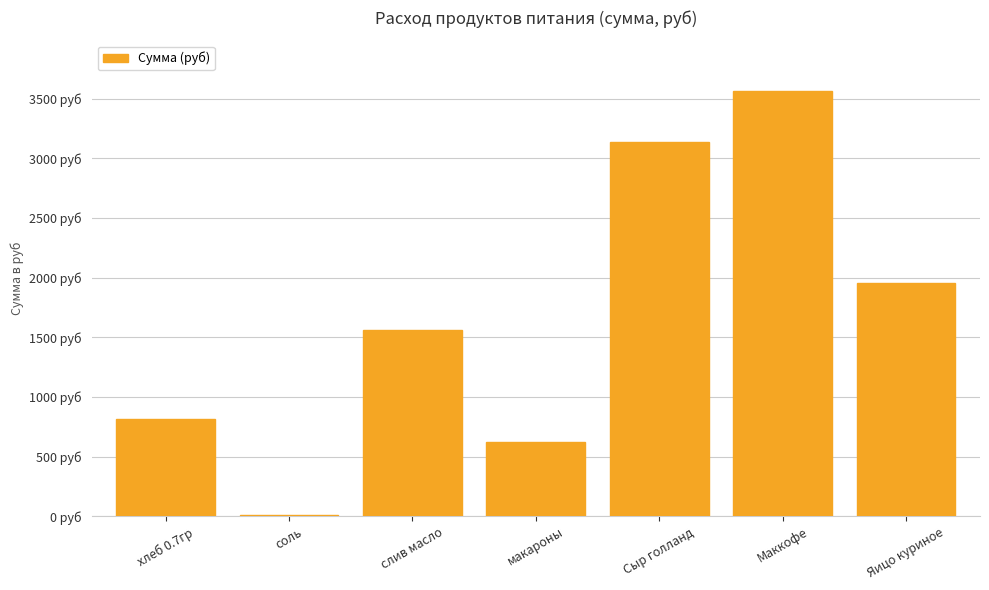

What is the greatest value displayed?

3560.0